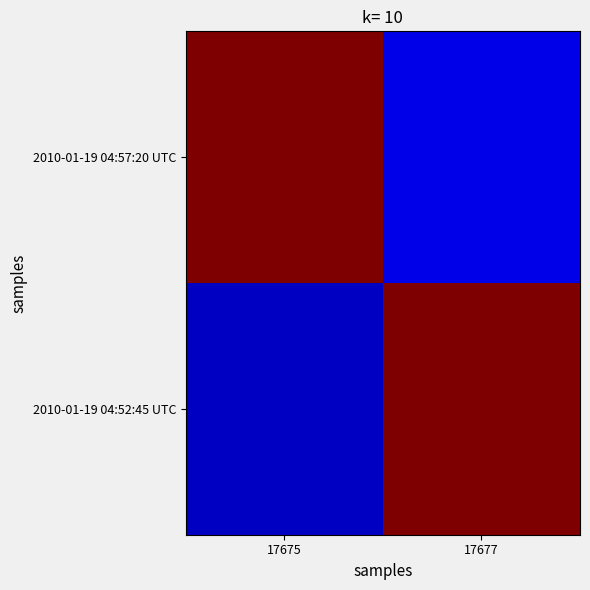

Reading left to right, transcribe all the data shown in this chart.

2010-01-19 04:57:20 UTC: 17675=1.0	17677=0.1
2010-01-19 04:52:45 UTC: 17675=0.1	17677=1.0